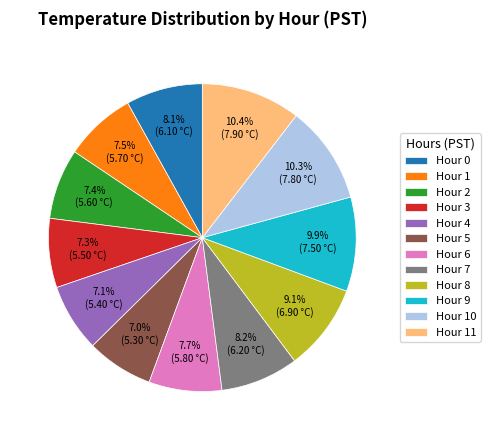

Is there a majority slice in this chart?

No